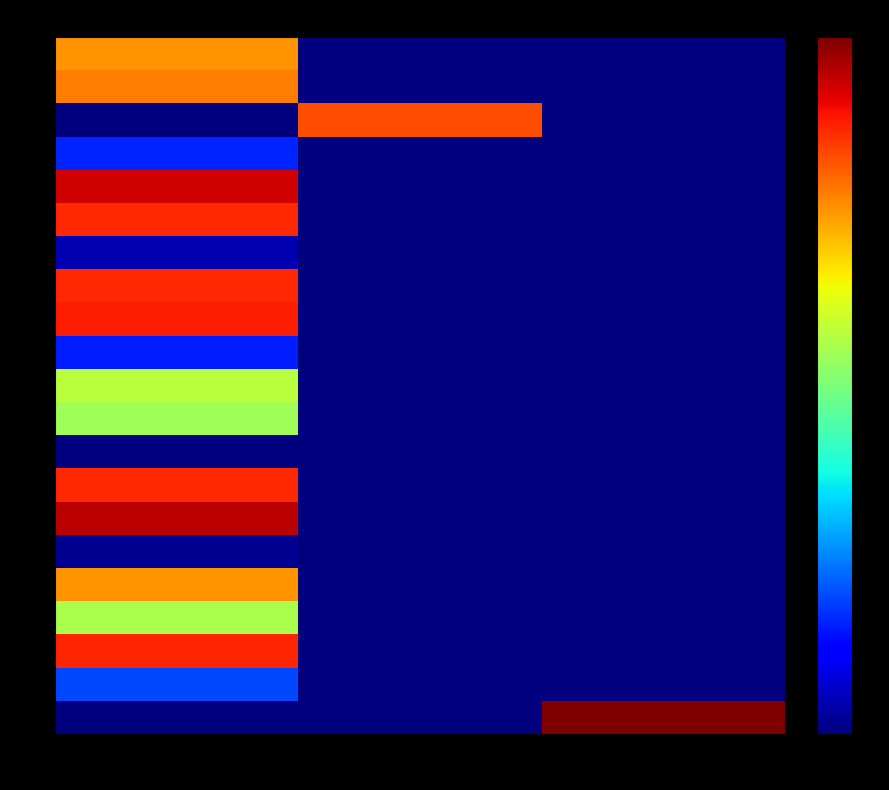

At which category is the sum across all series the highest?

延续